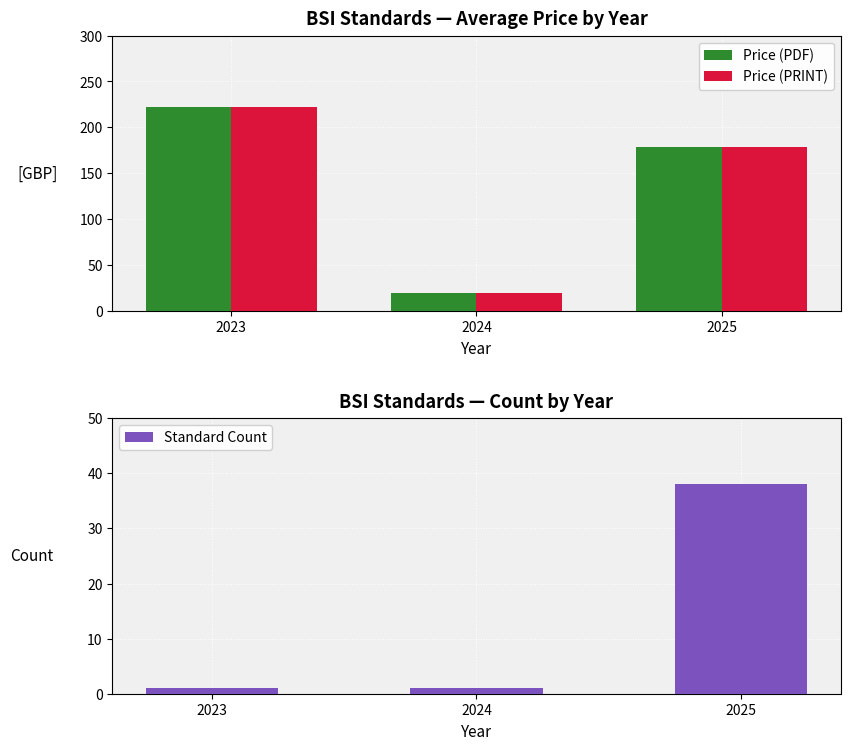

At 2024, list the series in order from smallest to largest.

Standard Count, Price (PDF), Price (PRINT)